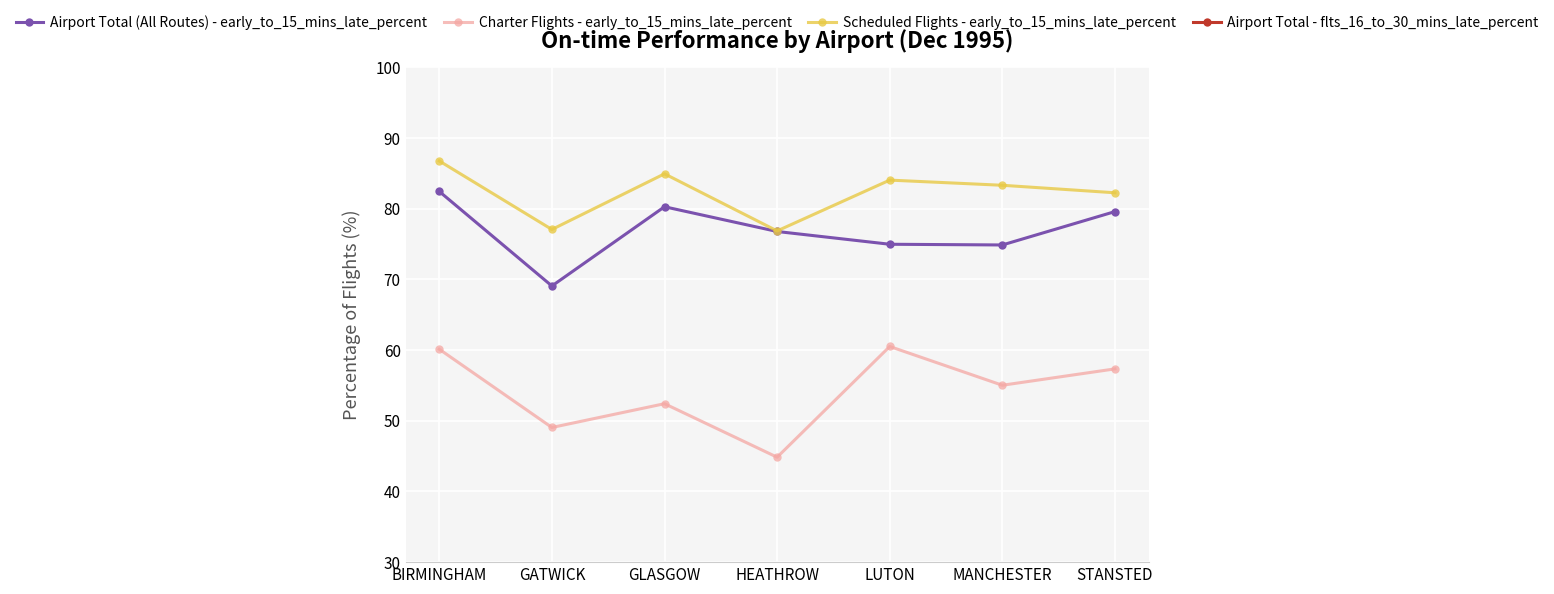

List the labels in order of Charter Flights - early_to_15_mins_late_percent value, largest first.

LUTON, BIRMINGHAM, STANSTED, MANCHESTER, GLASGOW, GATWICK, HEATHROW